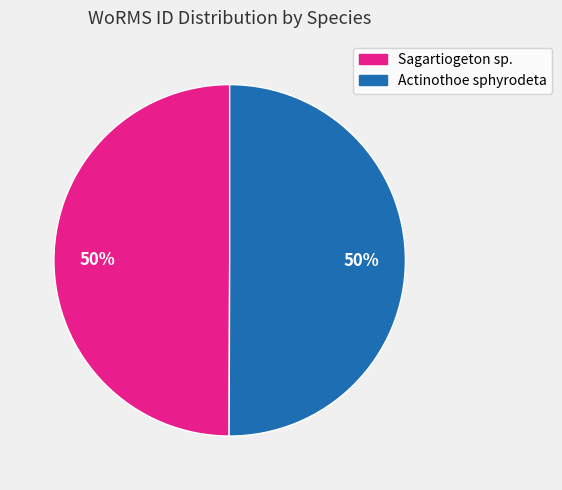

How many slices are in this pie chart?

2